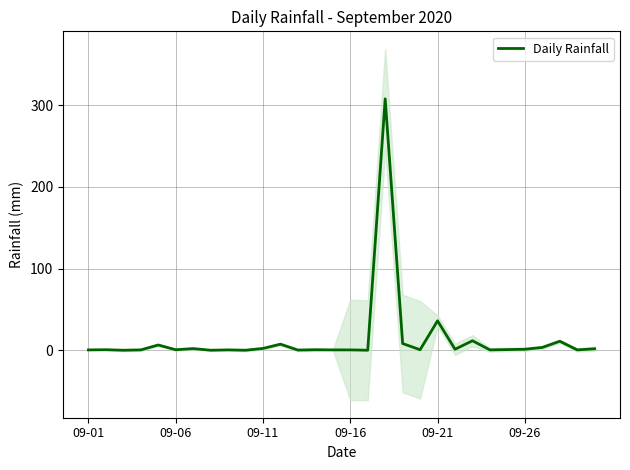

How many points are lower than both their immediate neighbors (excluding endpoints)?

10